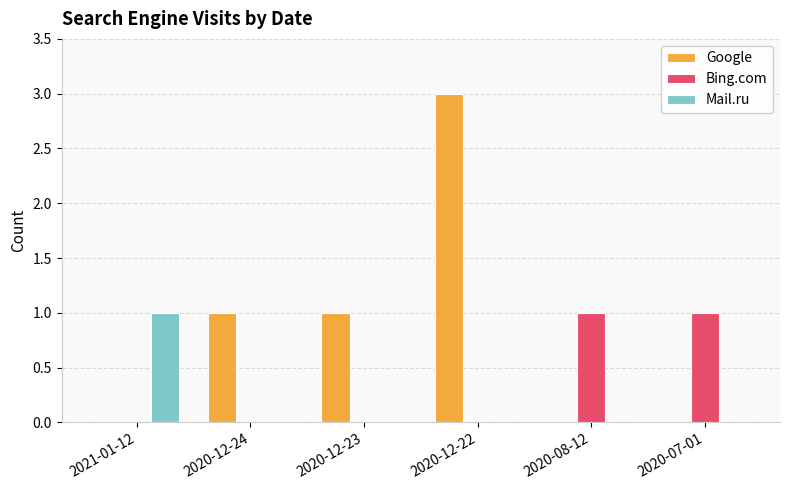

At which label does Mail.ru reach its peak?

2021-01-12